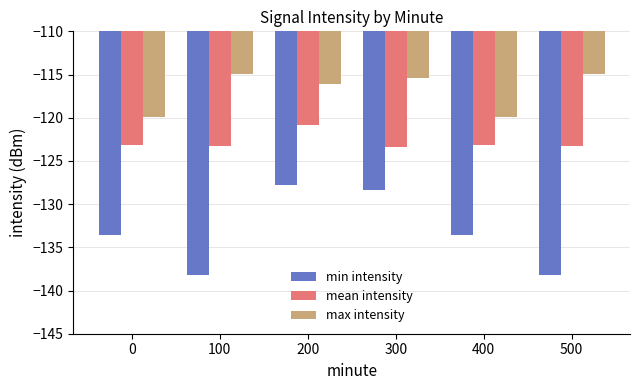

Which series has the largest total across all categories?

max intensity